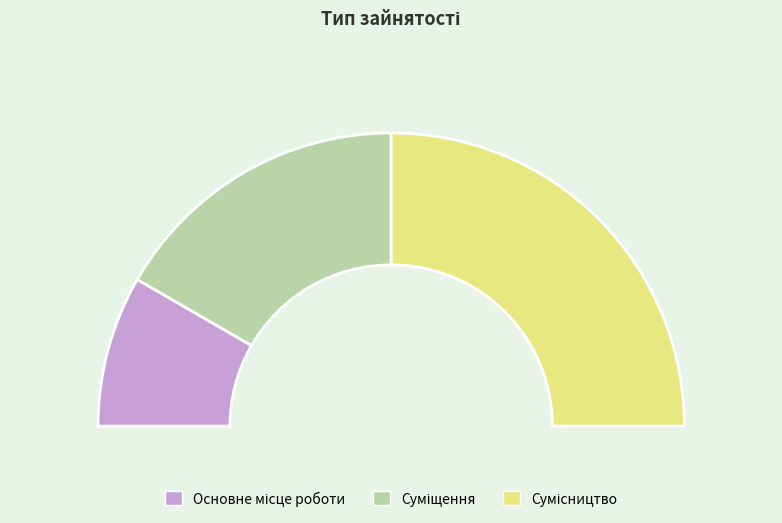

How many slices are in this pie chart?

3